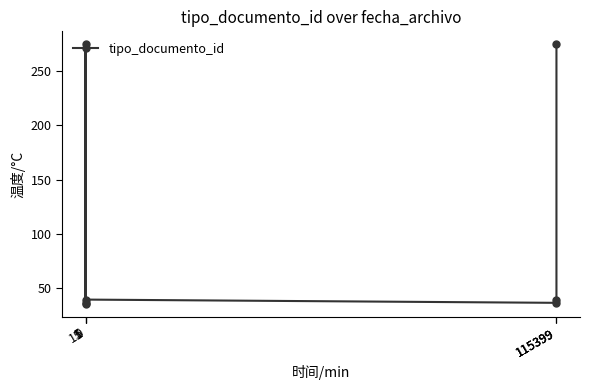

What is the value of the 6th point from the left?

36